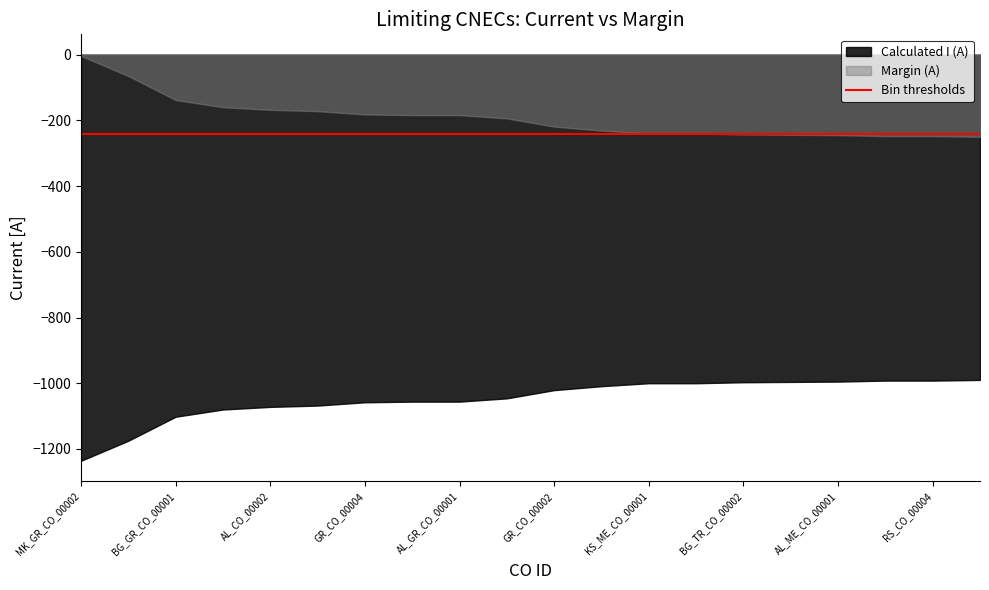

What is the sum of all Calculated I (A) values?

-20941